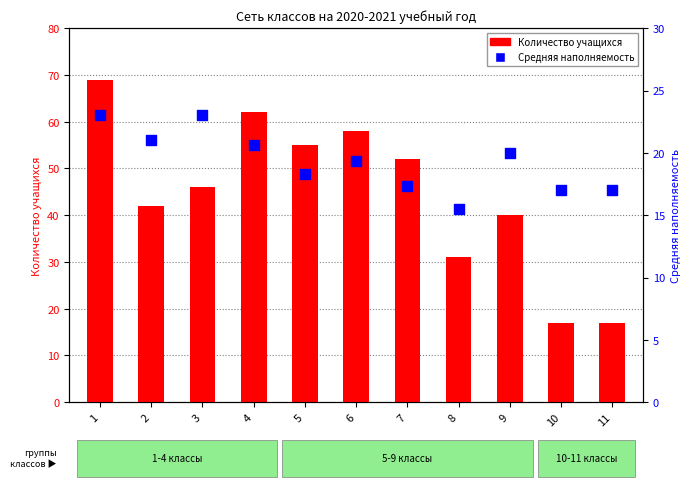

Is the value of Количество учащихся at 7 greater than the value of Средняя наполняемость at 9?

Yes